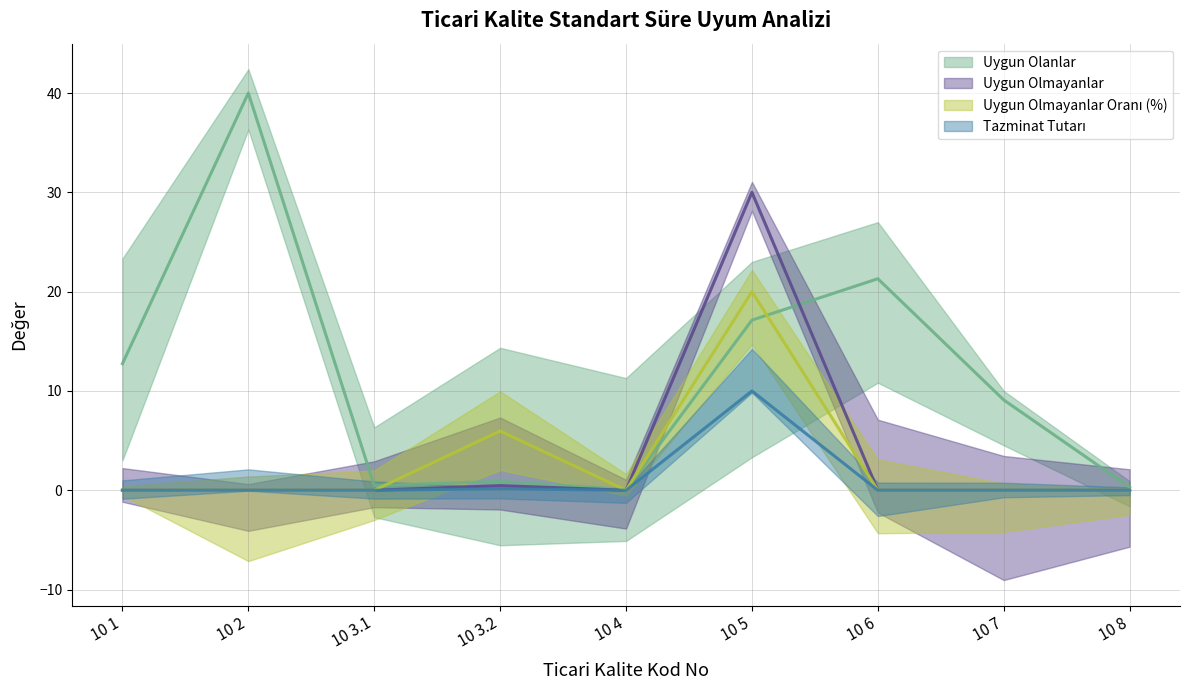

How many lines are shown in the chart?

4